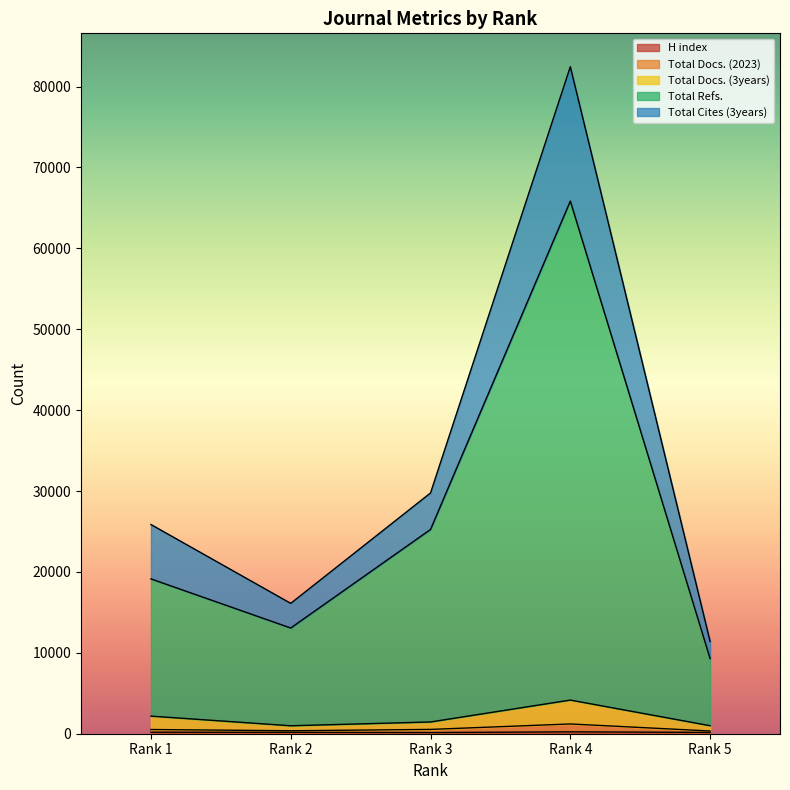

What is the minimum value shown in the chart?

144